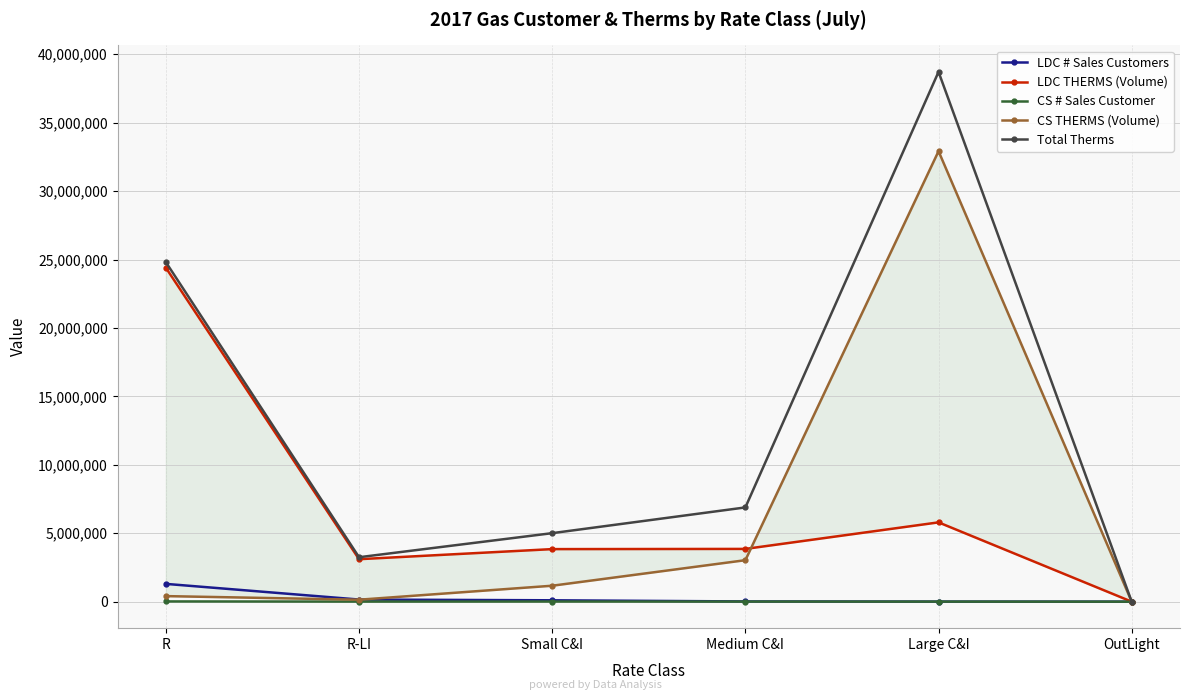

Which series has the largest total across all categories?

Total Therms